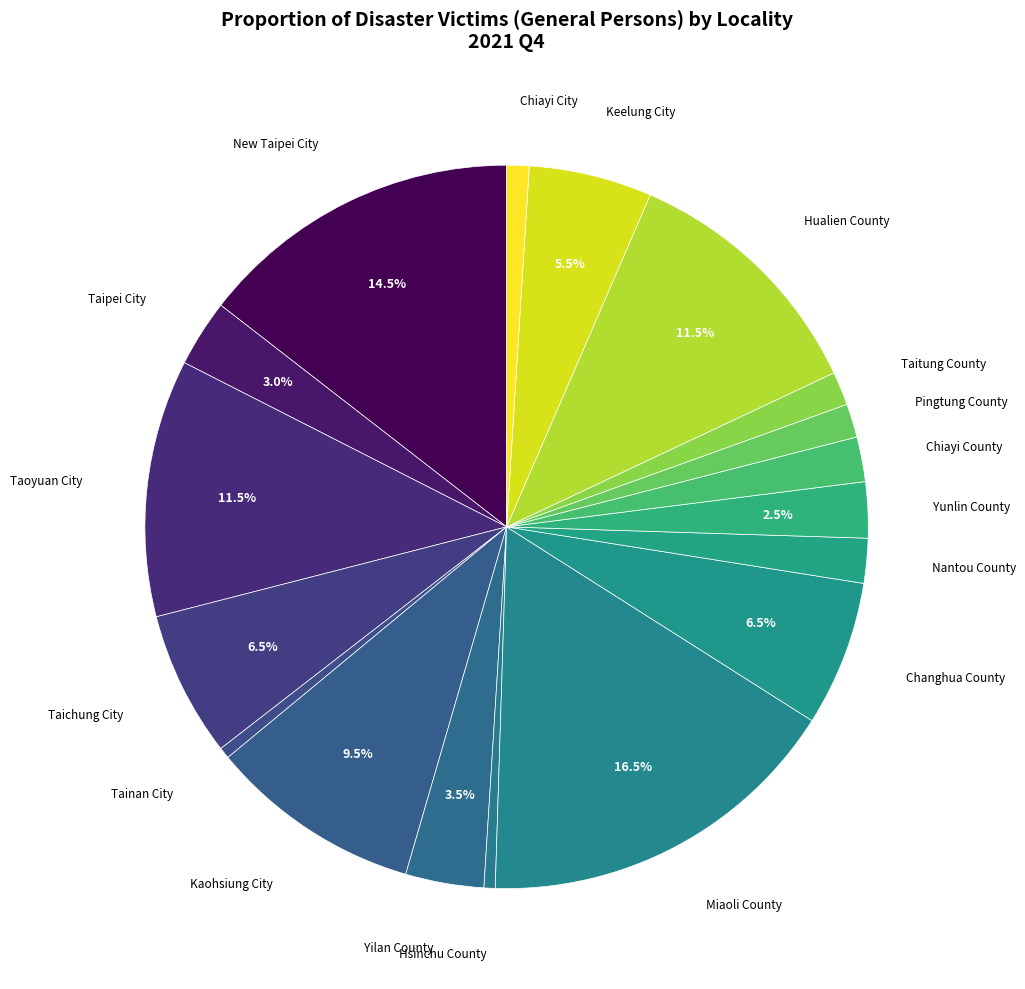

How many slices are in this pie chart?

18